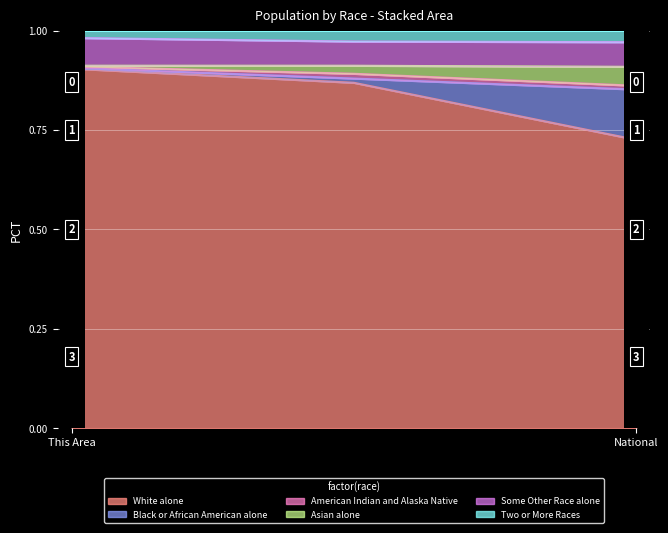

Count the Asian alone values in the range 0 to 1.

3